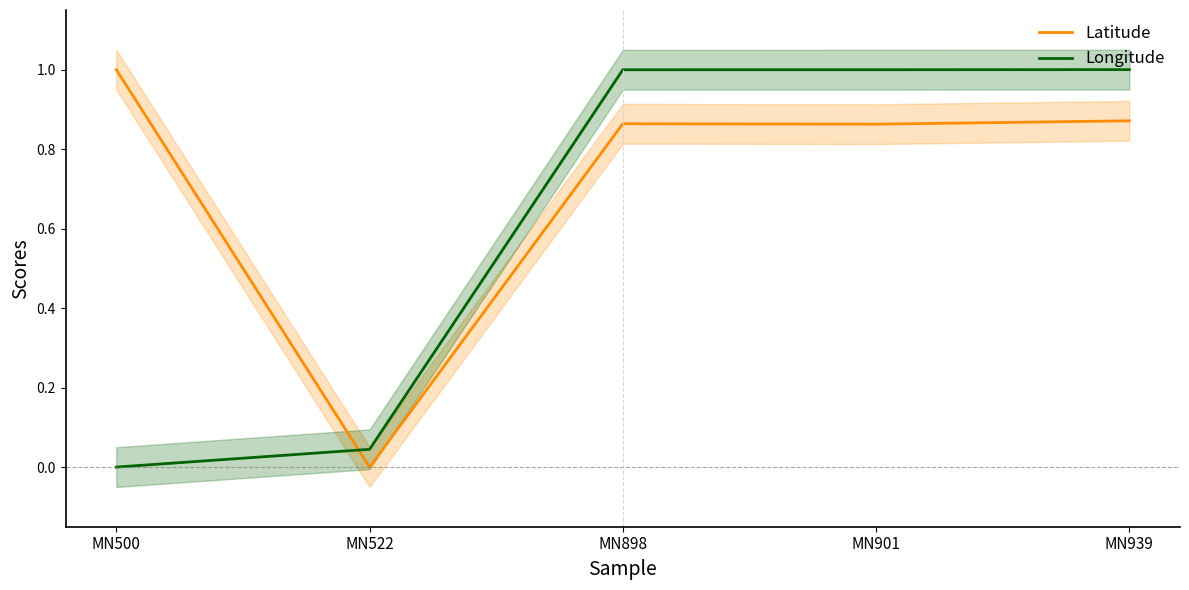

True or false: Longitude has more than 2 points higher than both neighbors.

False